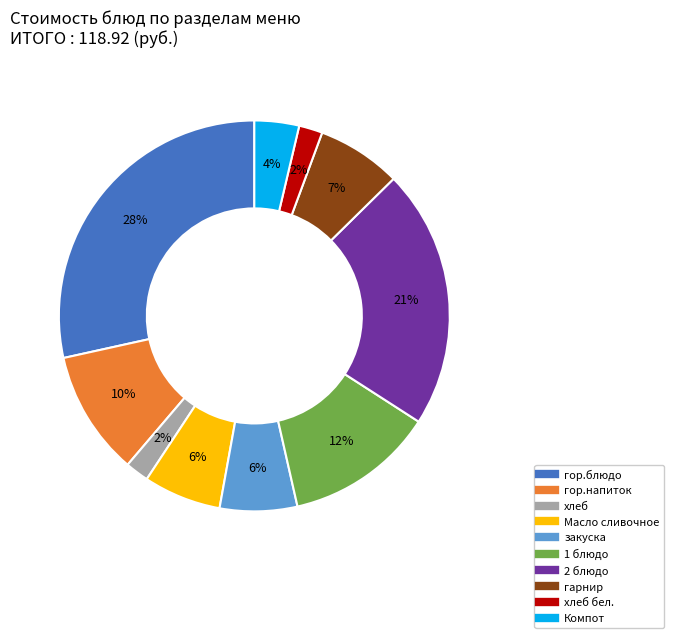

To the nearest percent, what is the difference between the largest and smallest slice percentages?

27%